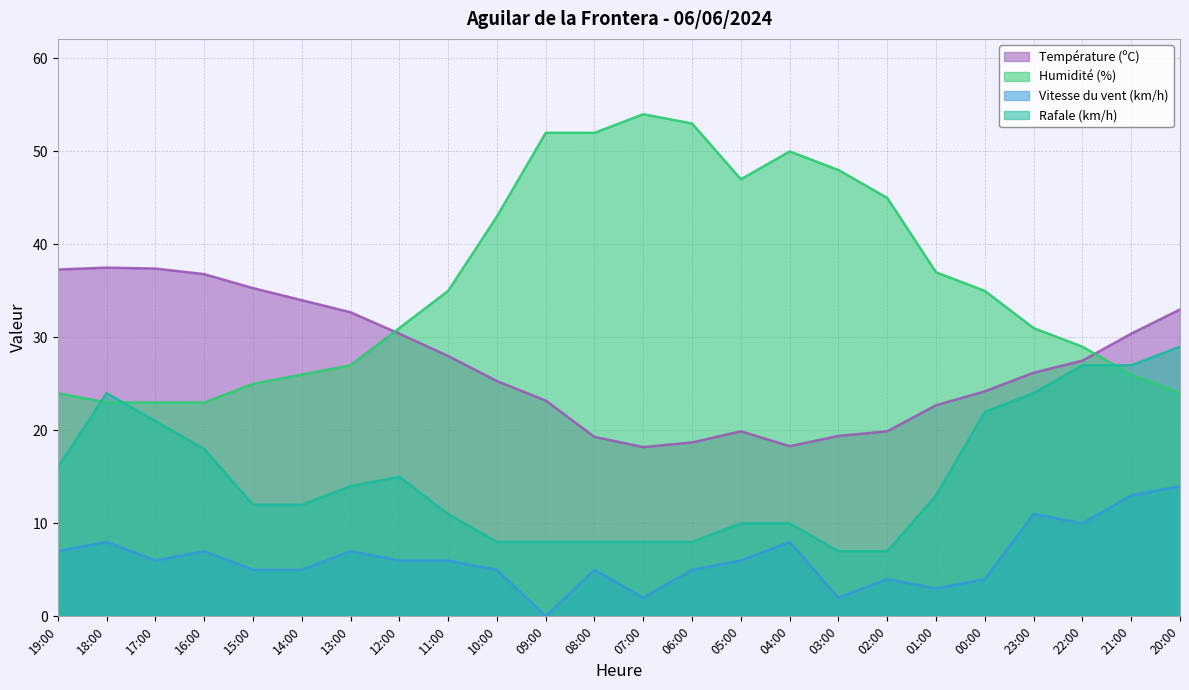

Count the number of data series in this chart.

4